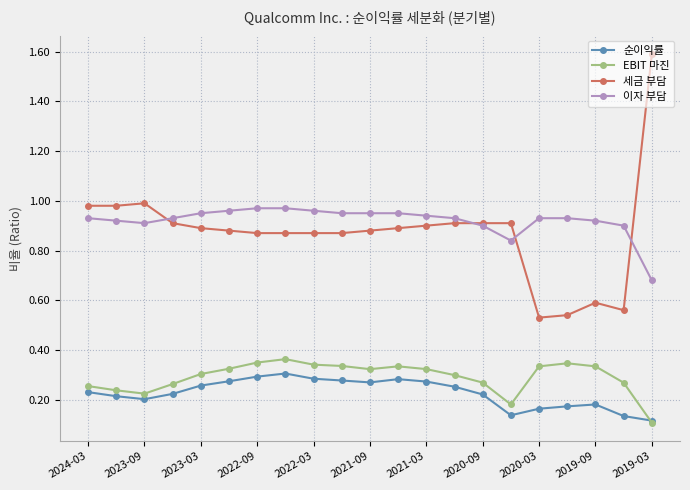

Rank the series by their maximum value, from lowest to highest.

순이익률, EBIT 마진, 이자 부담, 세금 부담